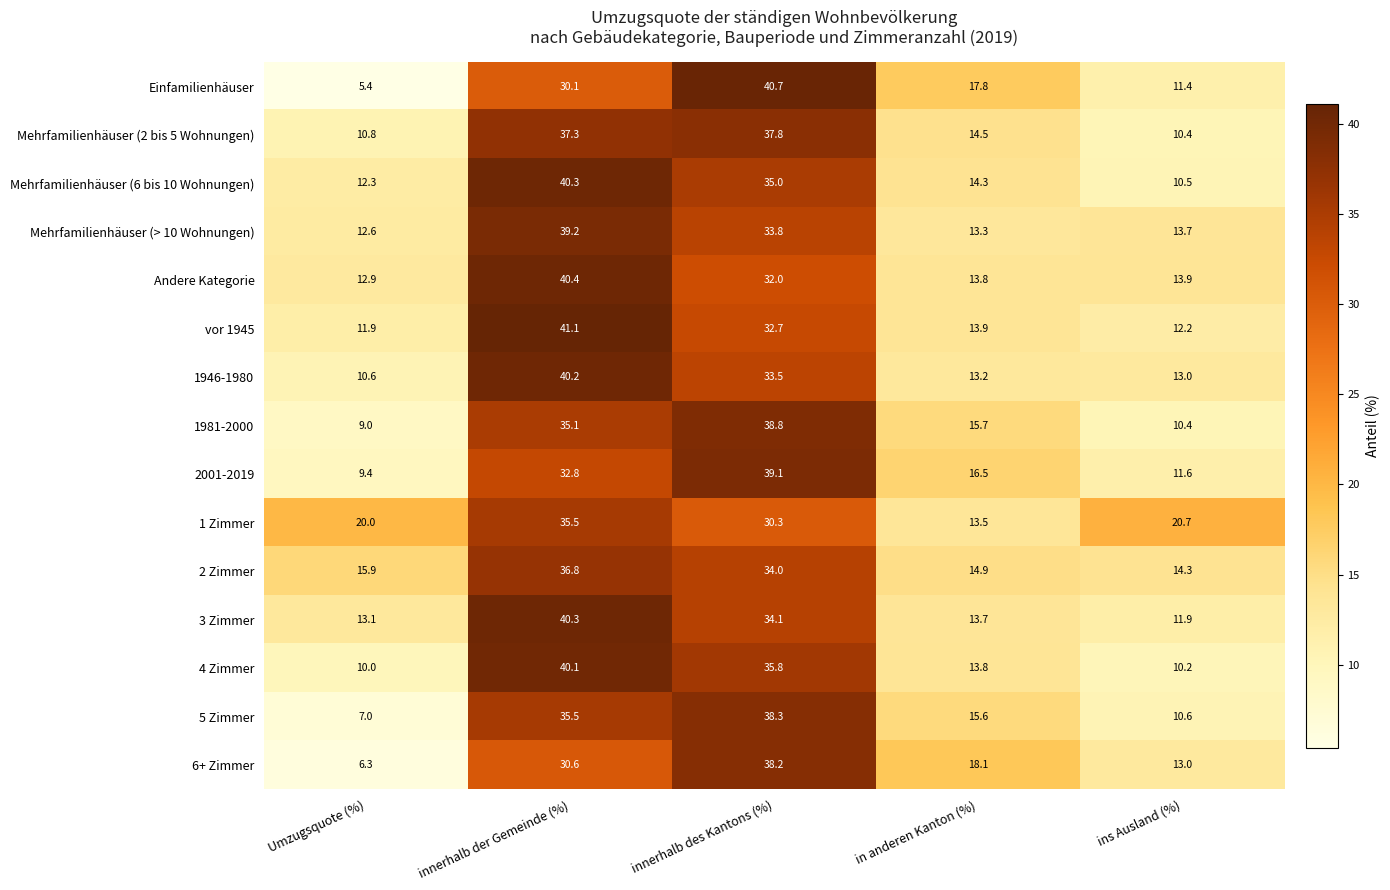

What is the difference between the maximum and minimum values in the 3 Zimmer series?

28.4